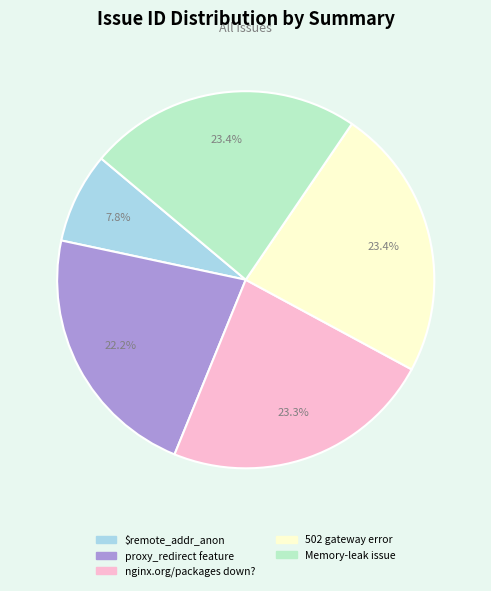

Count the number of slices in the pie.

5